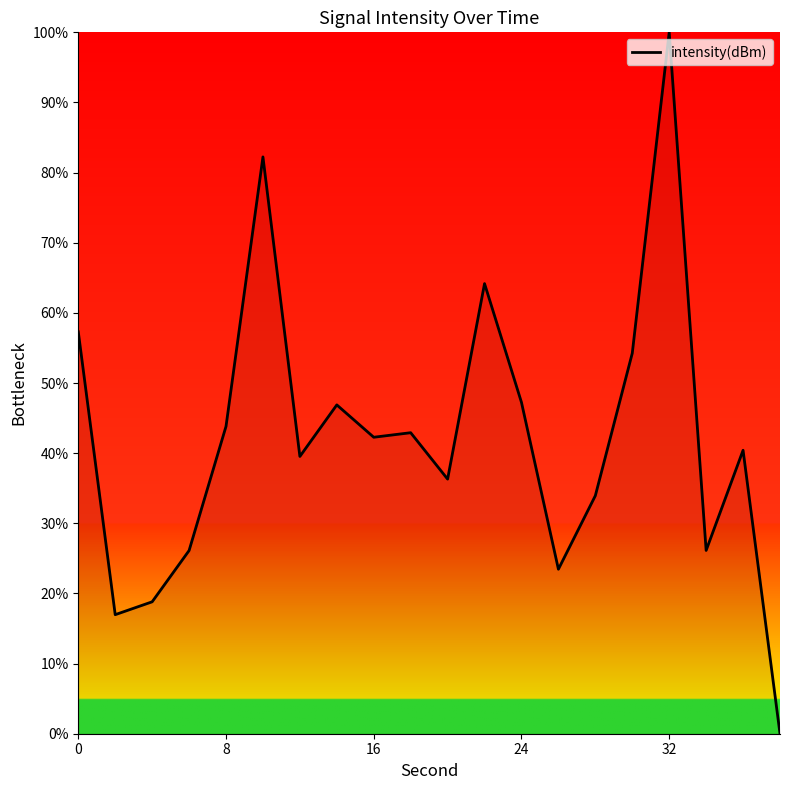

What is the maximum value shown in the chart?

100.0